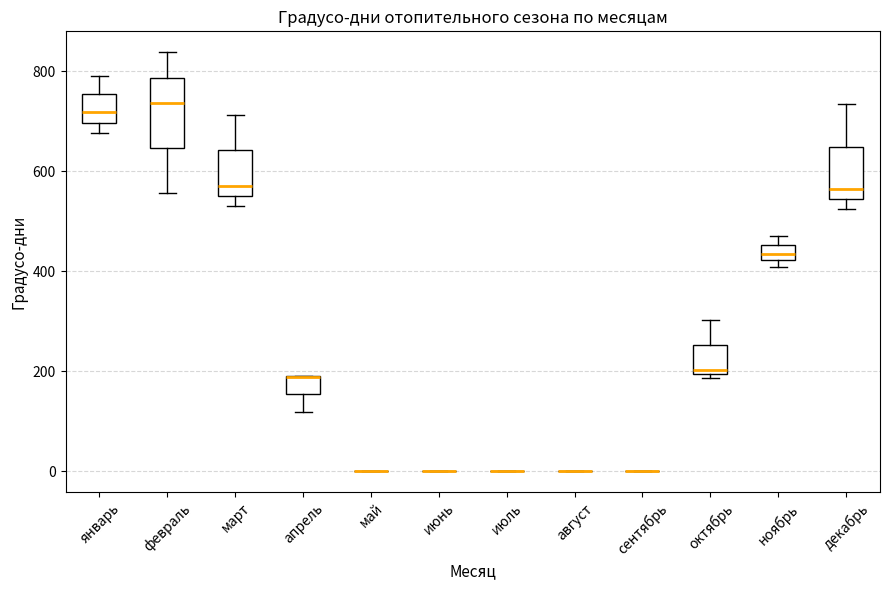

Reading left to right, transcribe this box plot: for each box, give where its median line is, the range the box spans, and where its two whiskers end, as read against the y-axis. The values are not printed on the chart, so give them approximately, as read against the axis.

январь: median 720, box 700 to 760, whiskers 680 to 800
февраль: median 740, box 640 to 780, whiskers 560 to 840
март: median 580, box 560 to 640, whiskers 540 to 720
апрель: median 180 (drawn on the box's upper edge), box 160 to 180, whiskers 120 to 200
май: box collapsed to a line at 0, whiskers 0 to 0
июнь: box collapsed to a line at 0, whiskers 0 to 0
июль: box collapsed to a line at 0, whiskers 0 to 0
август: box collapsed to a line at 0, whiskers 0 to 0
сентябрь: box collapsed to a line at 0, whiskers 0 to 0
октябрь: median 200 (just above the box's lower edge), box 200 to 260, whiskers 180 to 300
ноябрь: median 440, box 420 to 460, whiskers 400 to 480
декабрь: median 560, box 540 to 640, whiskers 520 to 740